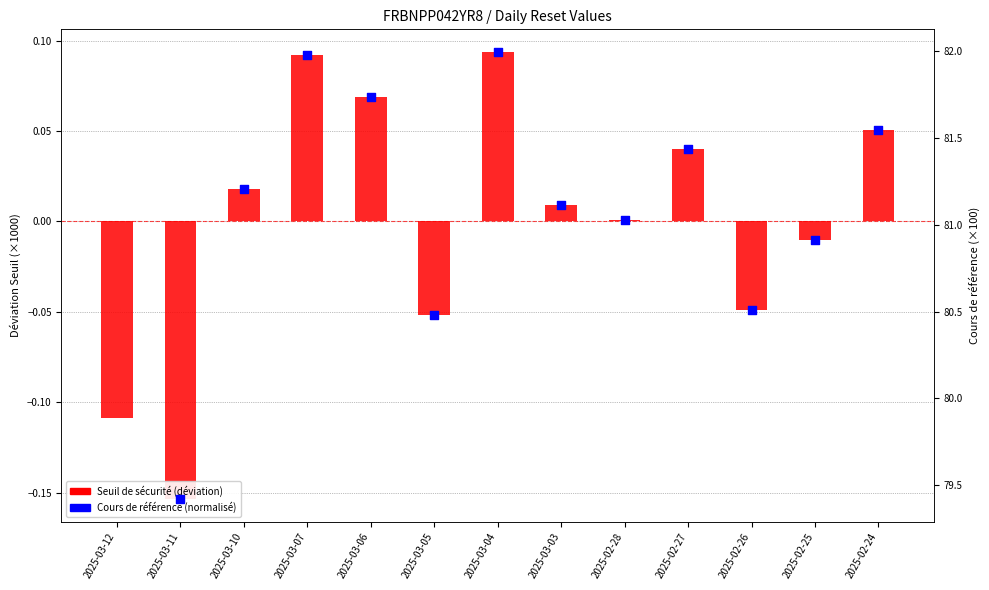

Is the value of Seuil de sécurité (deviation) at 2025-03-05 greater than the value of Cours de référence (scaled) at 2025-02-28?

No